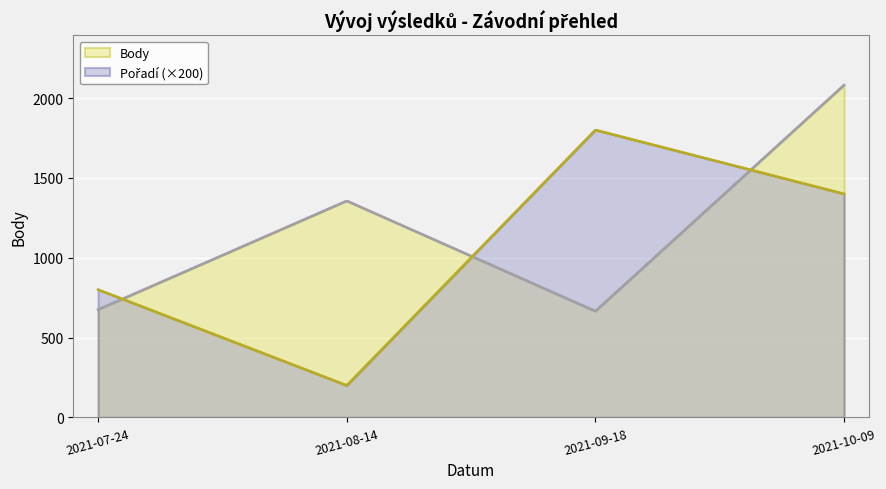

What value does the data have at 2021-07-24, to the nearest 50?

700